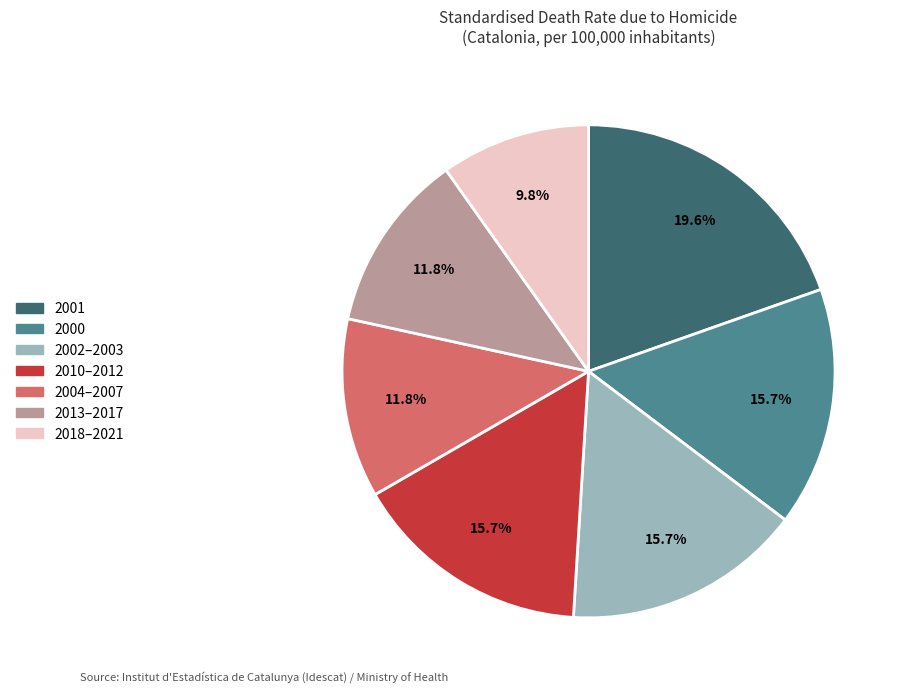

Is there any slice that represents more than half of the pie?

No